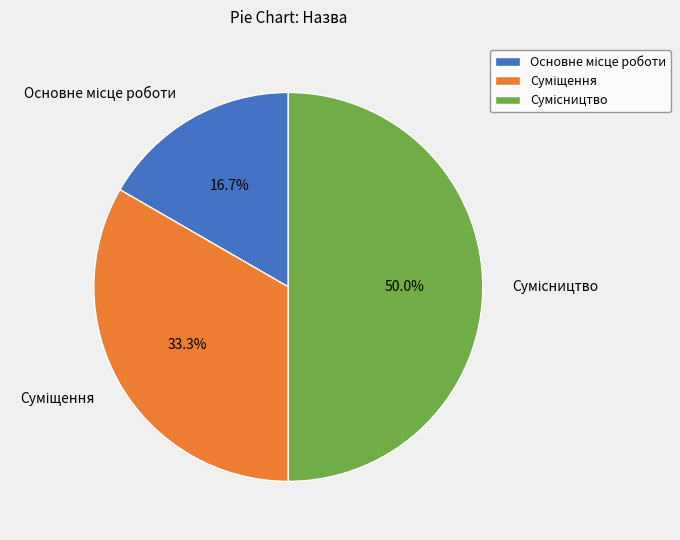

What is the ratio of the value at Основне місце роботи to the value at Сумісництво?

0.3